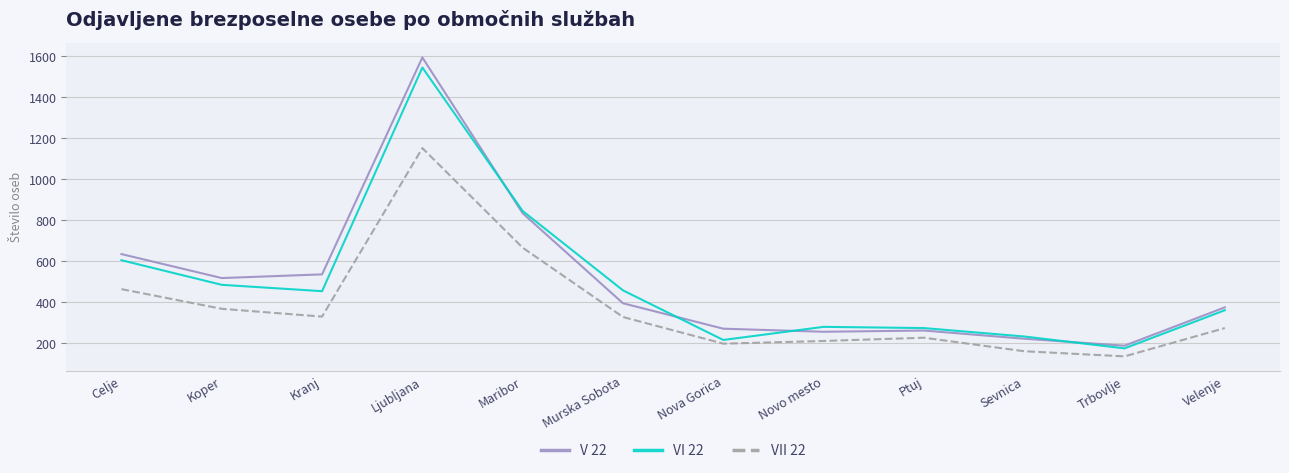

At which category does the chart reach its minimum across all series?

Trbovlje